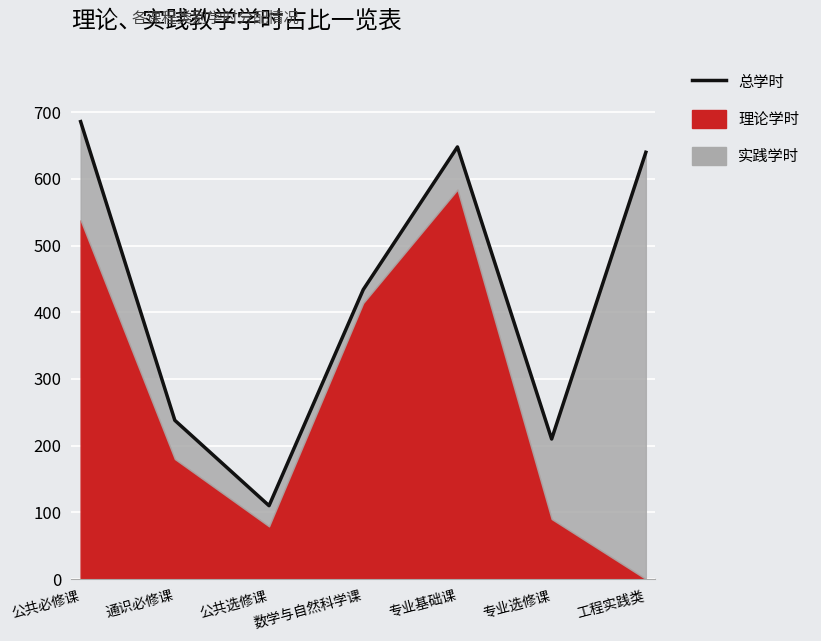

Is it true that the value at 公共选修课 is 110?

True